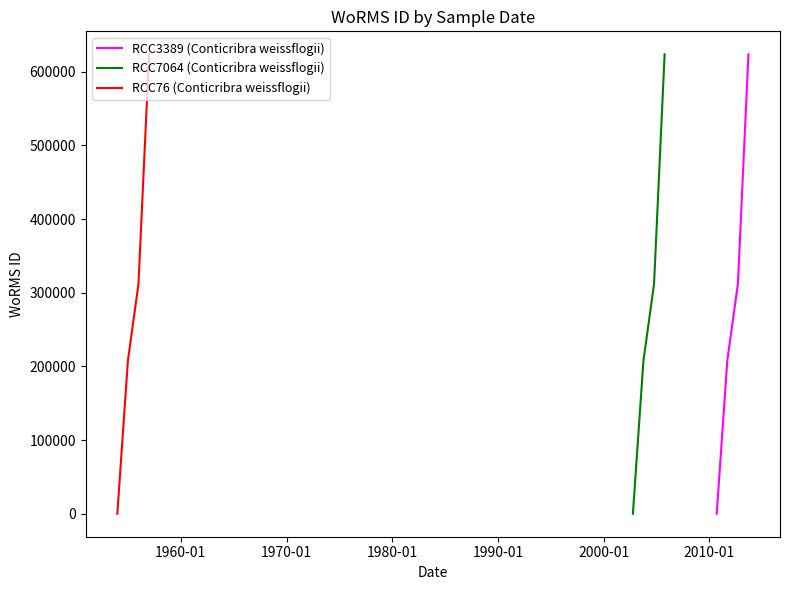

At how many categories does at least one series exceed 448035?

1